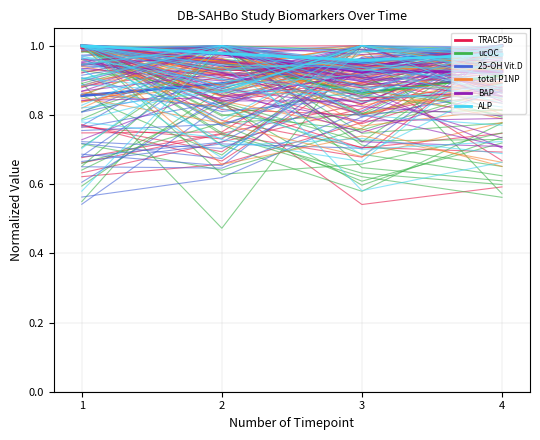

What value does the 25-OH Vit.D series have at 1?

0.9